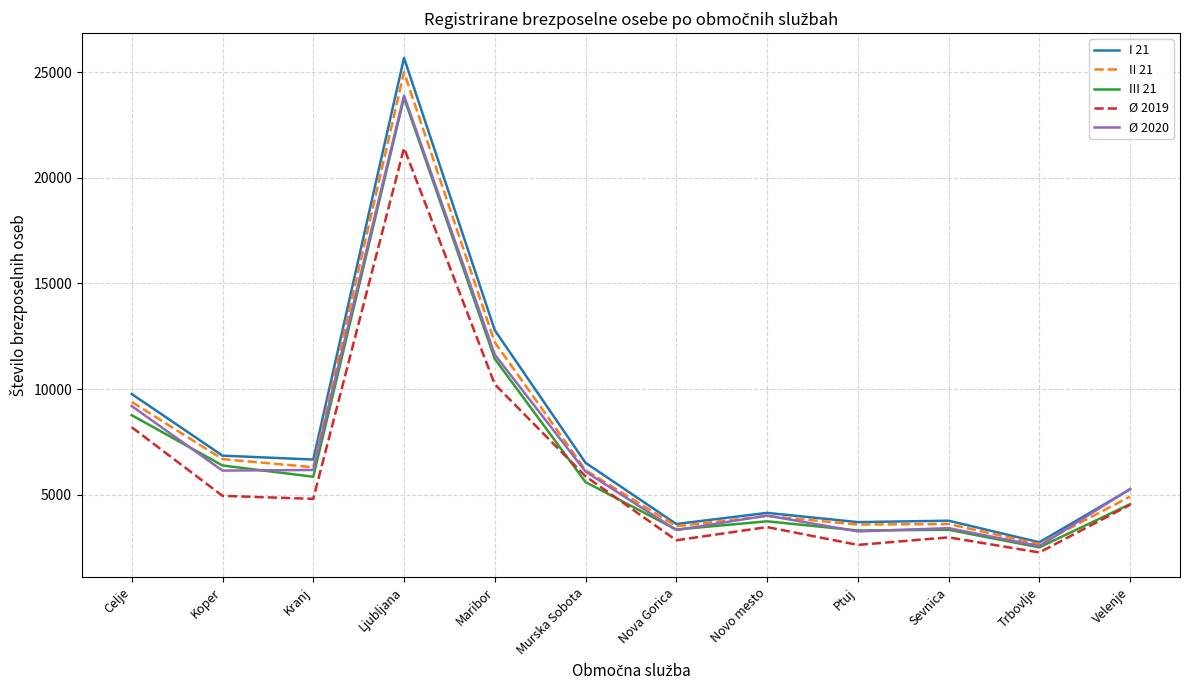

What is the difference between the III 21 values at Nova Gorica and Koper?

3031.0